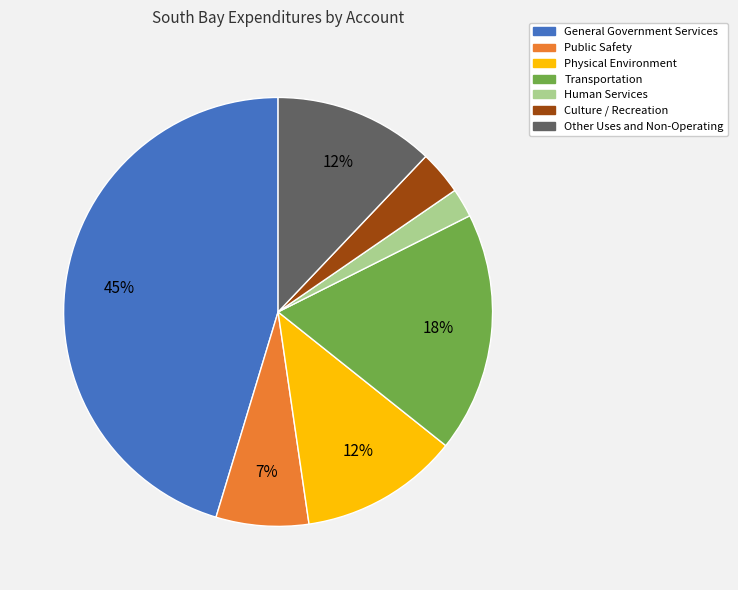

What is the largest slice in the pie chart?

General Government Services